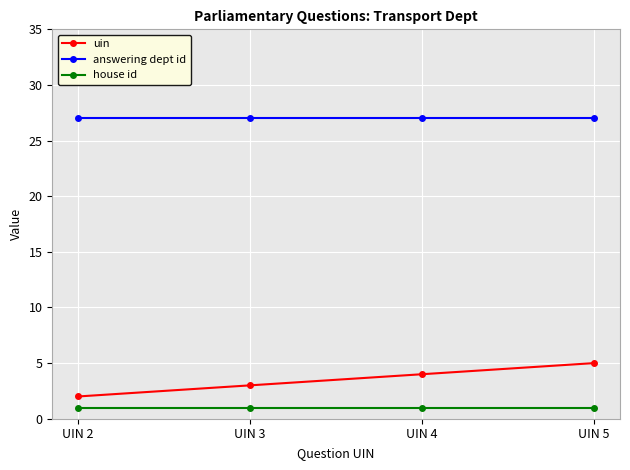

Reading right to left, transcribe all the data shown in this chart.

uin: 5	4	3	2
answering dept id: 27	27	27	27
house id: 1	1	1	1